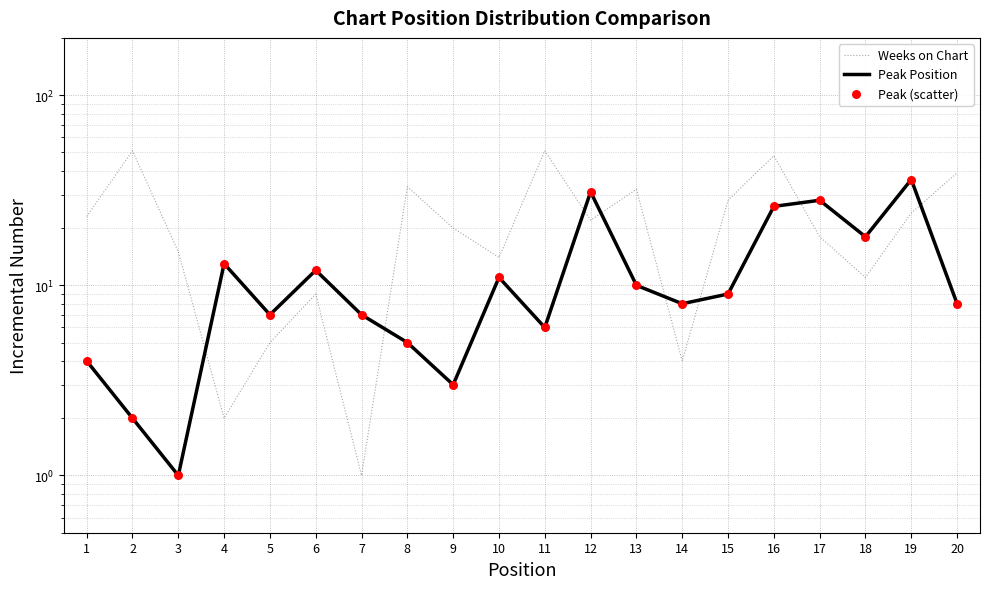

Which series has the largest total across all categories?

Weeks on Chart